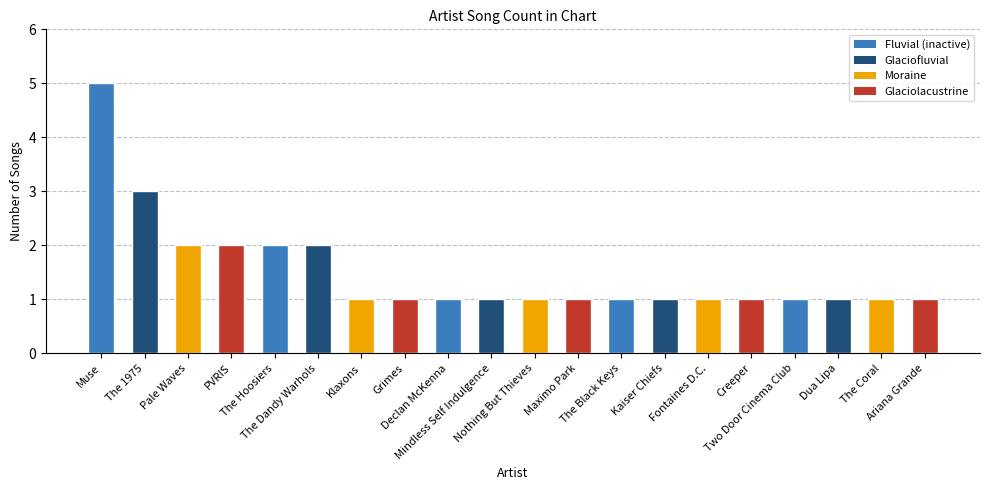

At which label is the value closest to 3?

The 1975